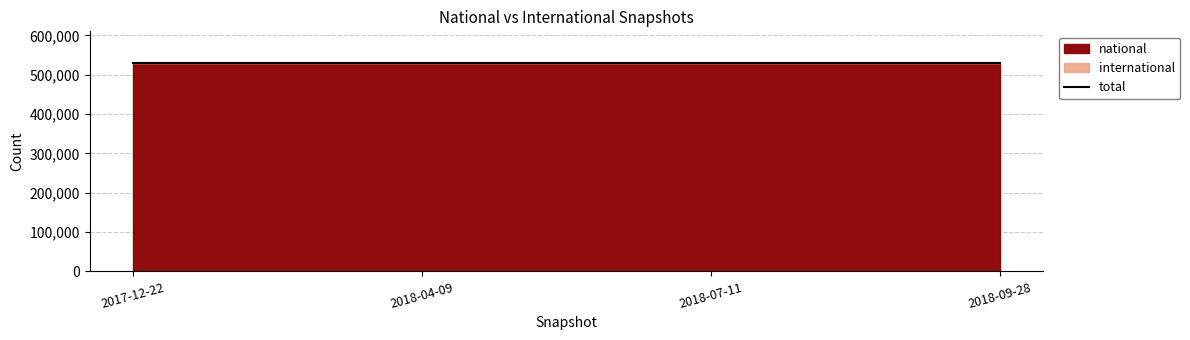

Between 2017-12-22 and 2018-04-09, which is larger?

2017-12-22